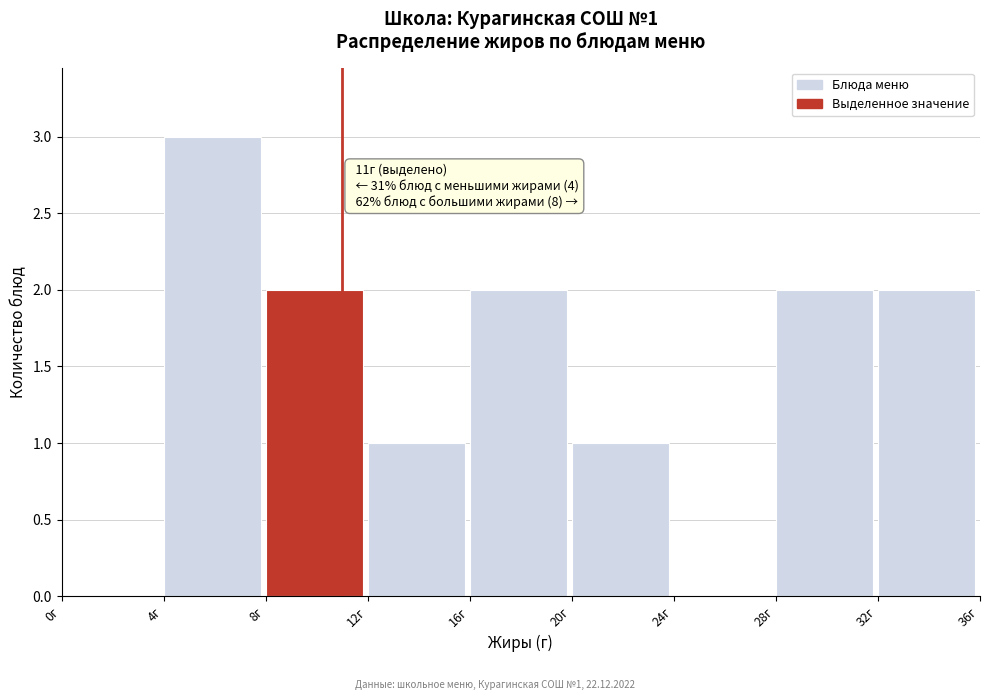

Which range on the x-axis has the tallest bar?

4 to 8